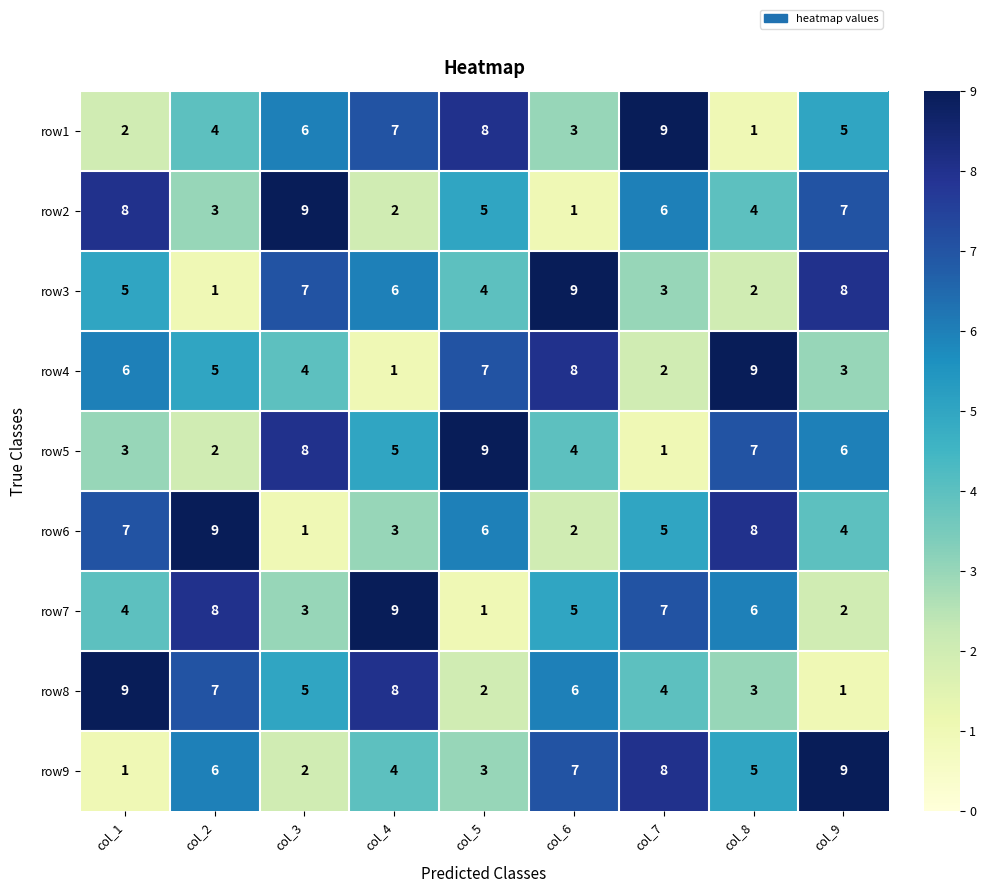

Rank the series at col_6 from highest to lowest value.

row3, row4, row9, row8, row7, row5, row1, row6, row2